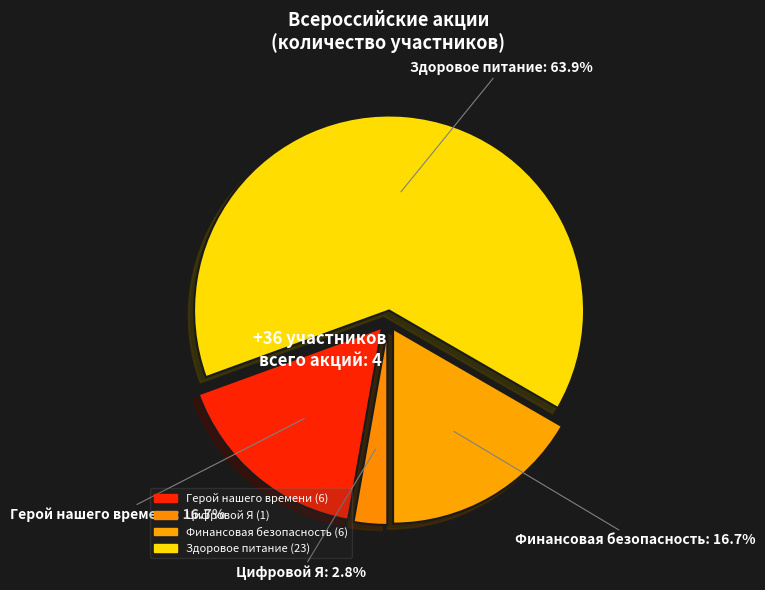

What percentage is NOT represented by Цифровой Я?

97.2%